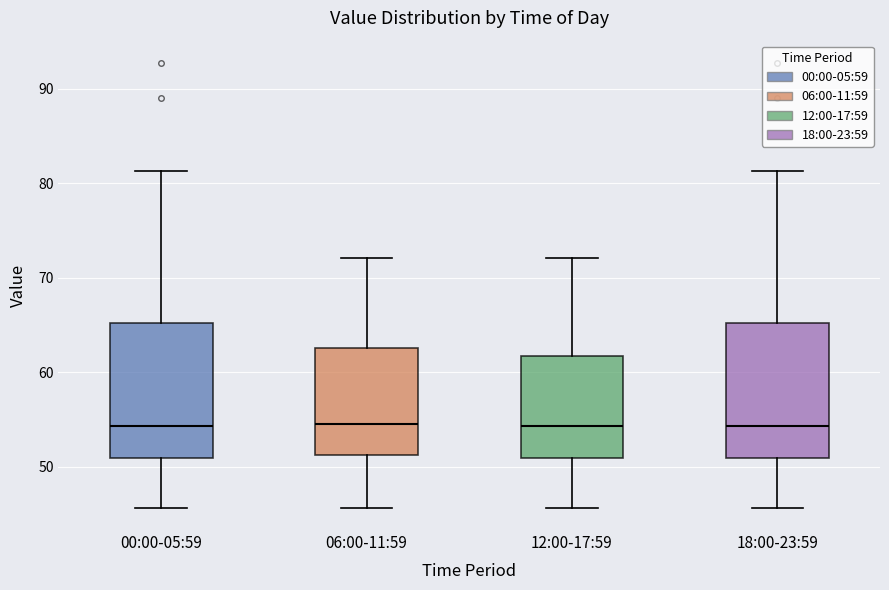

Reading left to right, transcribe this box plot: for each box, give where its median line is, the range the box spans, and where its two whiskers end, as read against the y-axis. The values are not printed on the chart, so give them approximately, as read against the axis.

00:00-05:59: median 54, box 51 to 65, whiskers 46 to 81
06:00-11:59: median 55, box 51 to 63, whiskers 46 to 72
12:00-17:59: median 54, box 51 to 62, whiskers 46 to 72
18:00-23:59: median 54, box 51 to 65, whiskers 46 to 81